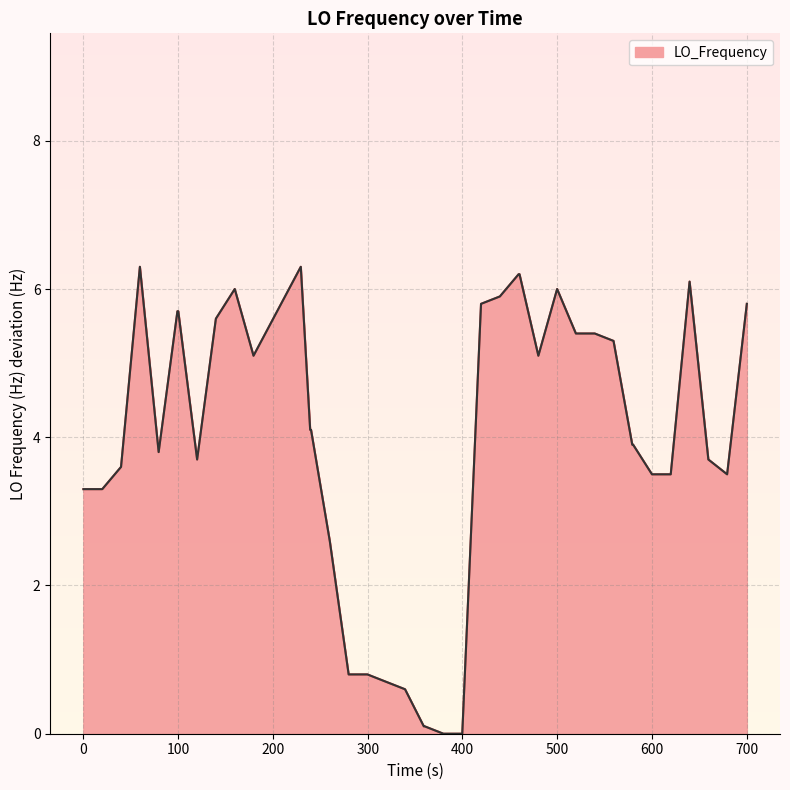

What is the maximum value shown in the chart?

6.3